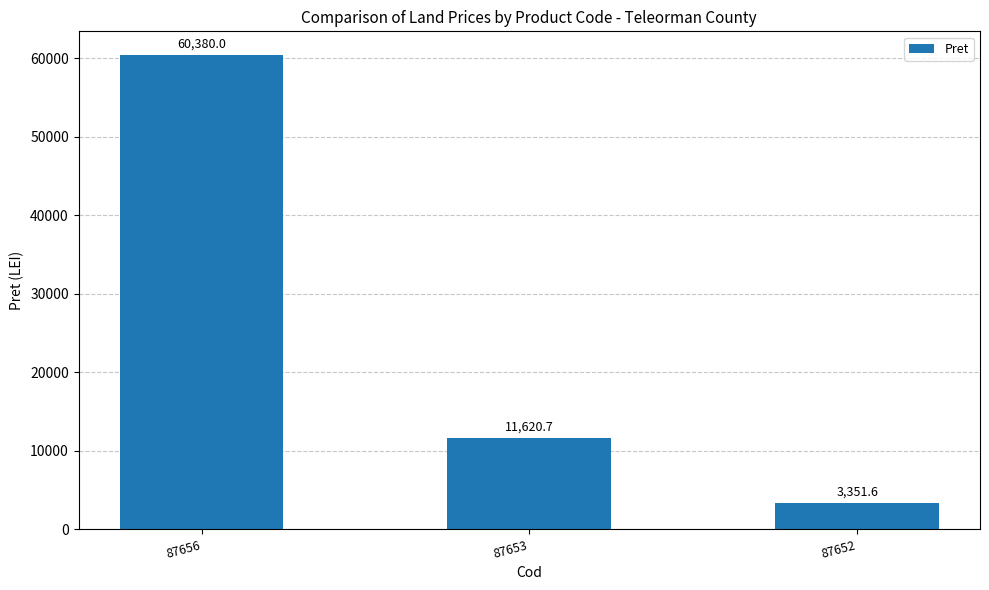

How many distinct data groups are displayed?

1